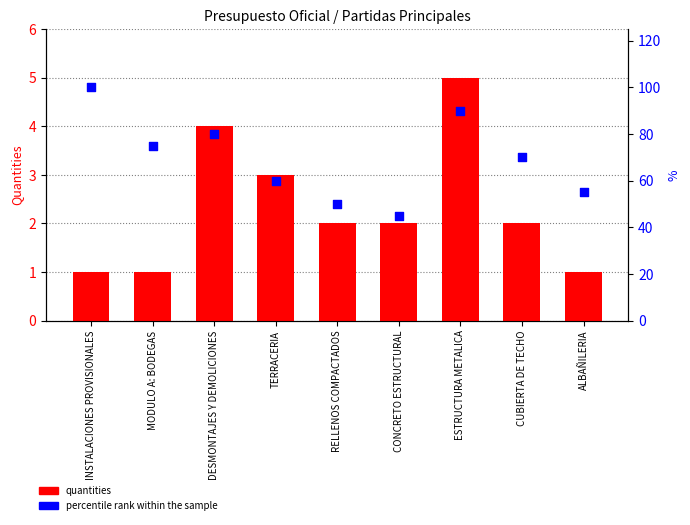

At how many categories does at least one series exceed 37?

9